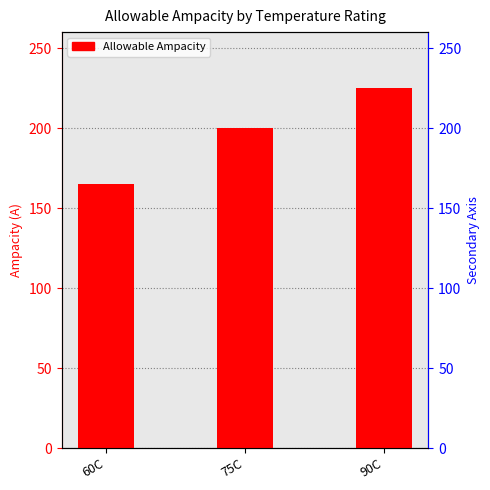

What is the change in value from 60C to 75C?

+35